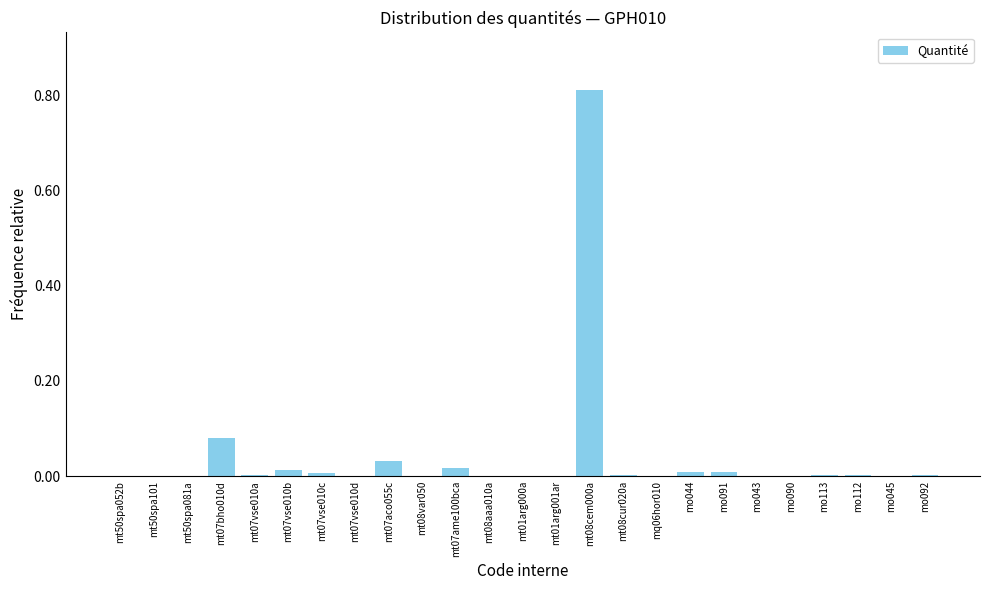

What is the sum of all values?

1.0